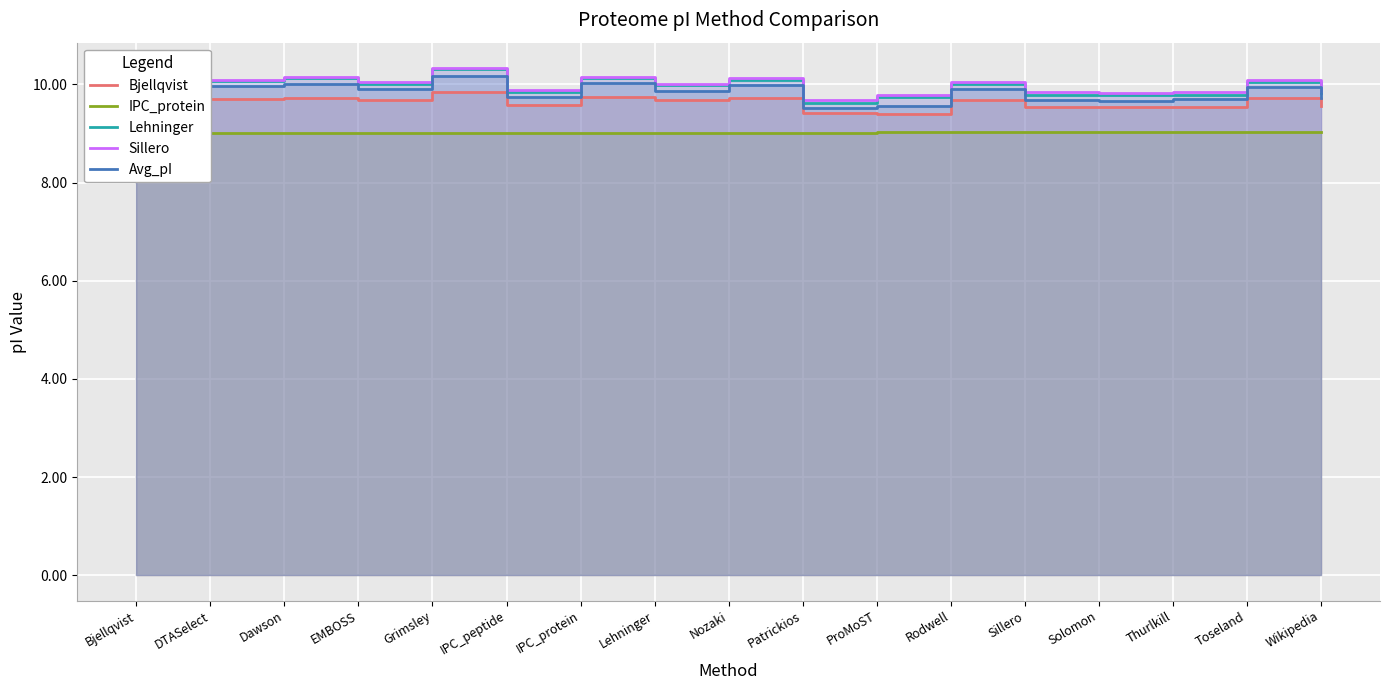

What is the sum of all Sillero values?

169.9